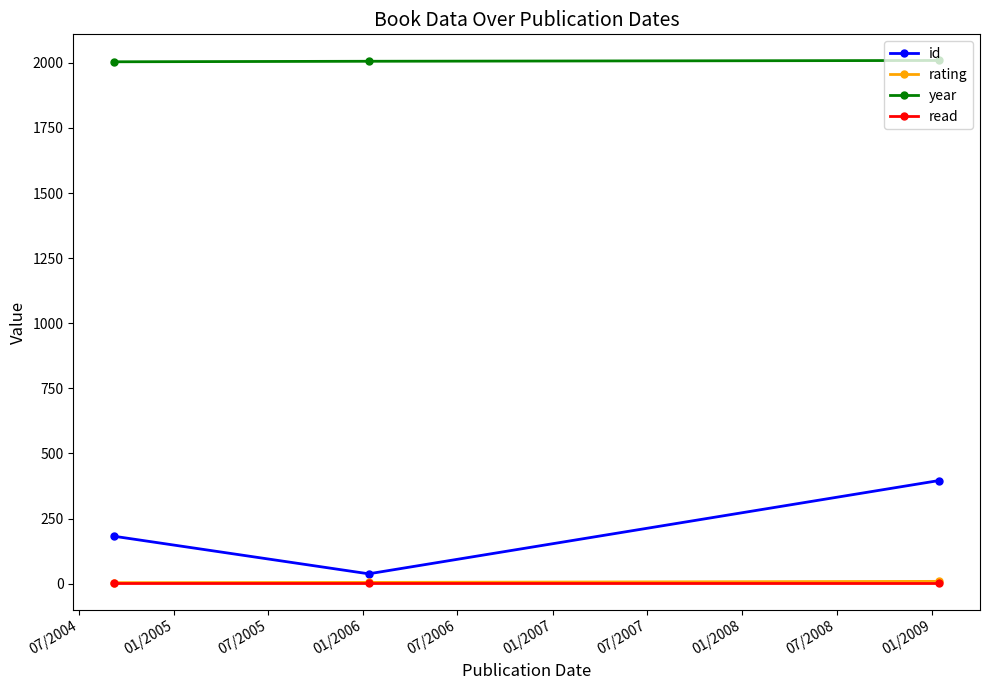

At how many categories does at least one series exceed 560?

3